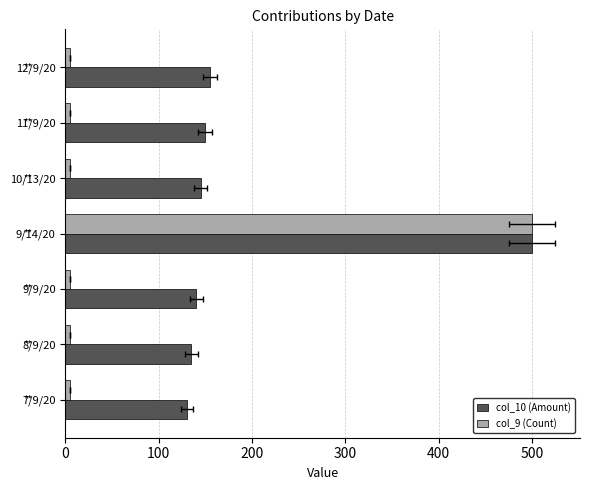

Are the bars grouped side by side (vs. stacked)?

Yes